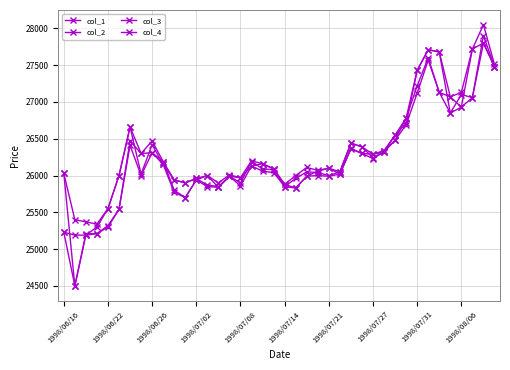

Does the chart display data point markers on the line(s)?

Yes